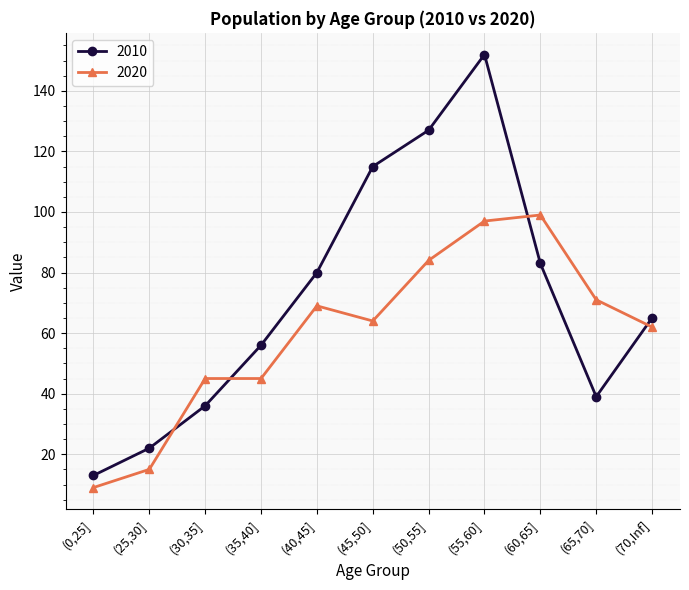

Which series changed the most between (45,50] and (70,Inf]?

2010